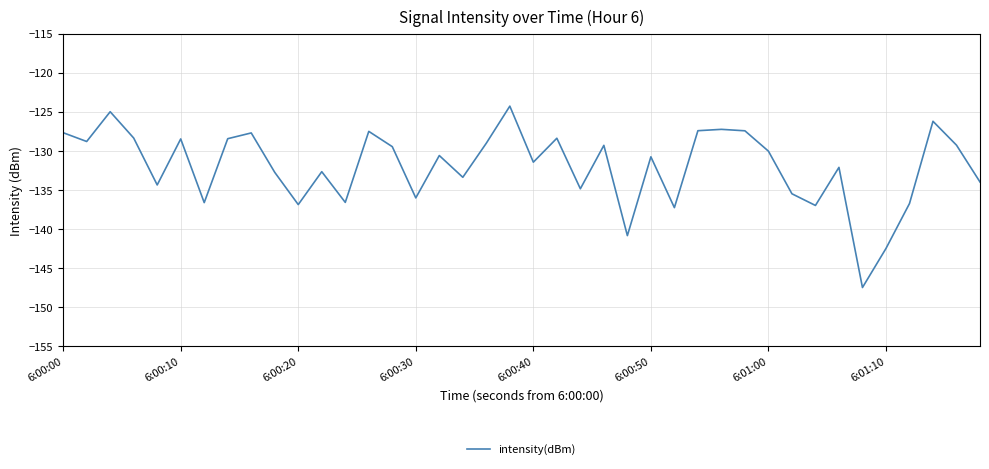

What is the minimum value shown in the chart?

-147.5